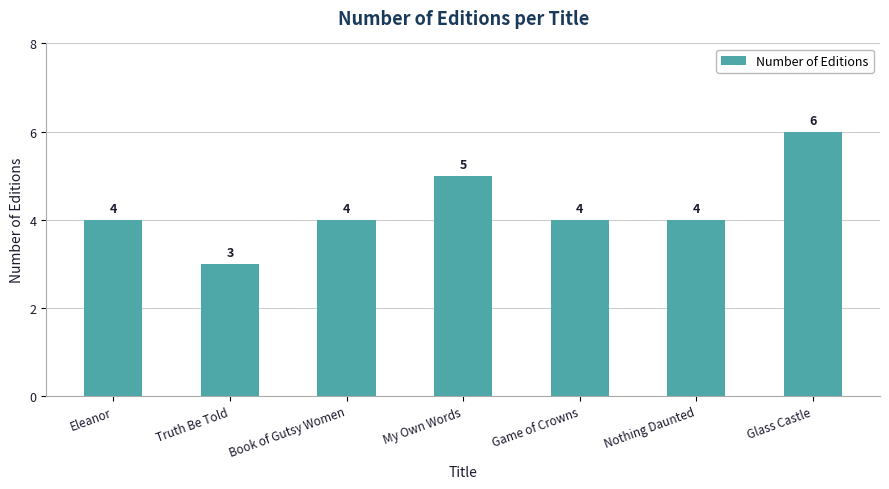

Approximately how many times larger is the value at Game of Crowns compared to Glass Castle?

0.7